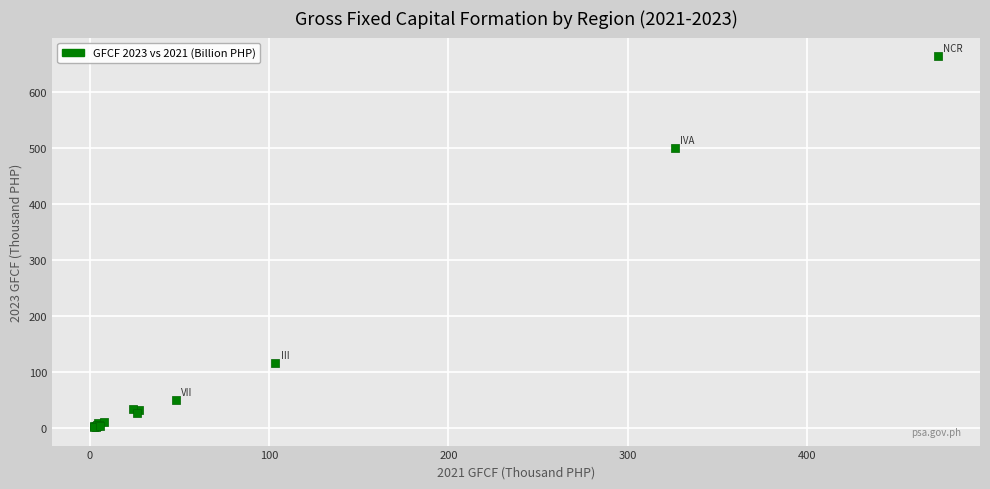

What Y value in the scatter plot is closest to 333?

500.4